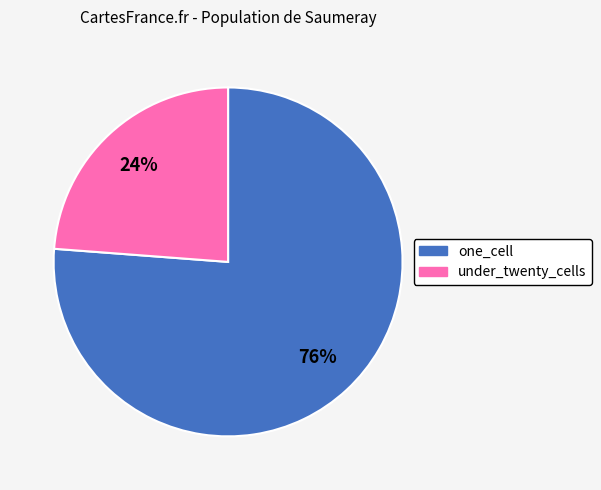

How many segments does this pie chart have?

2